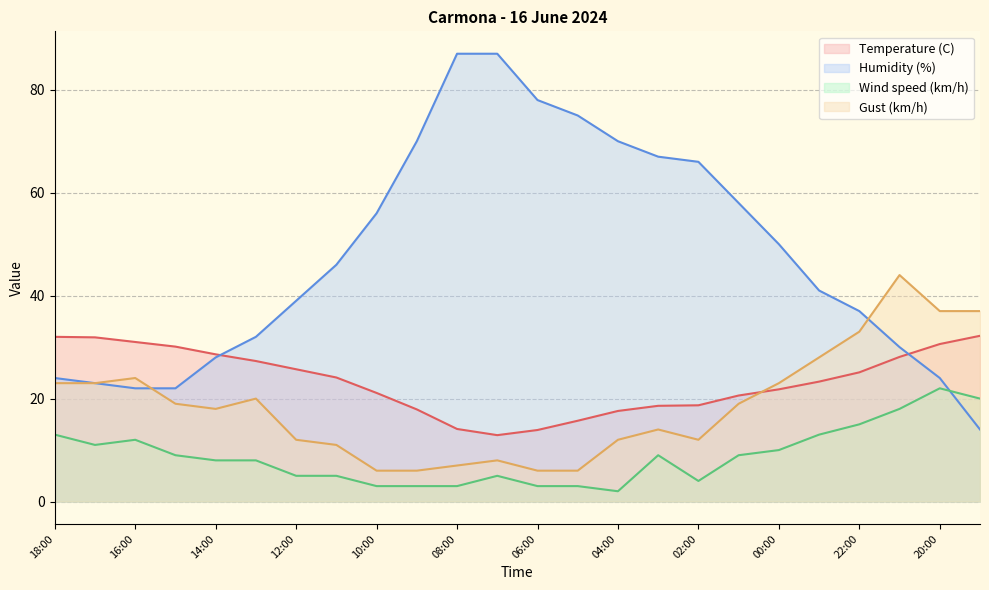

What is the difference between the second highest and second lowest values in the Gust (km/h) series?

31.0